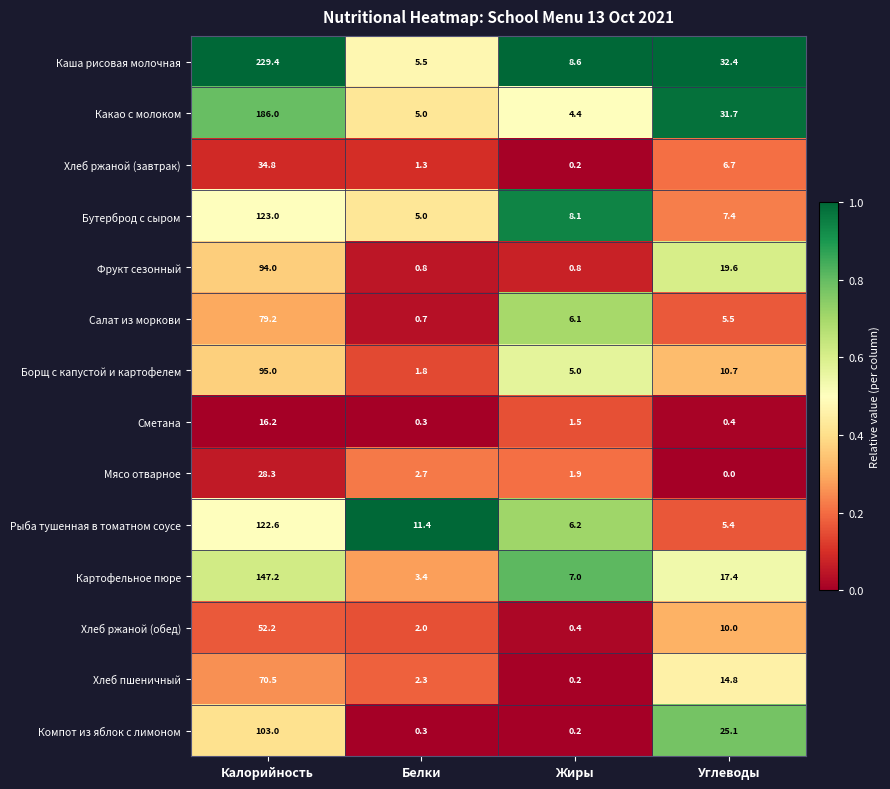

Which series changed the most between Калорийность and Белки?

Каша рисовая молочная